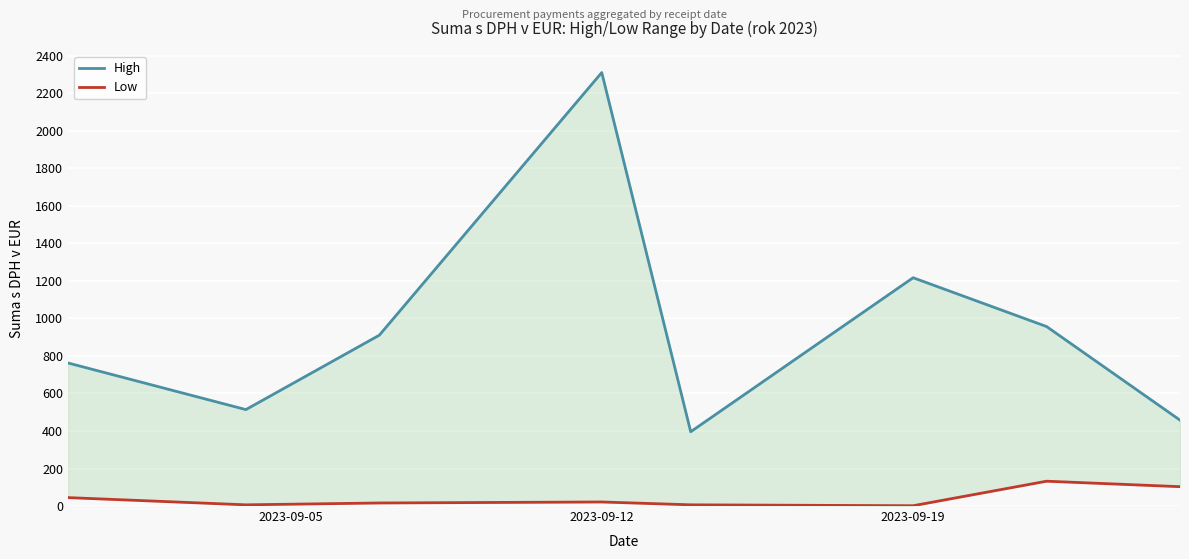

Between 2023-09-19 and 2023-09-12, which is larger?

2023-09-12